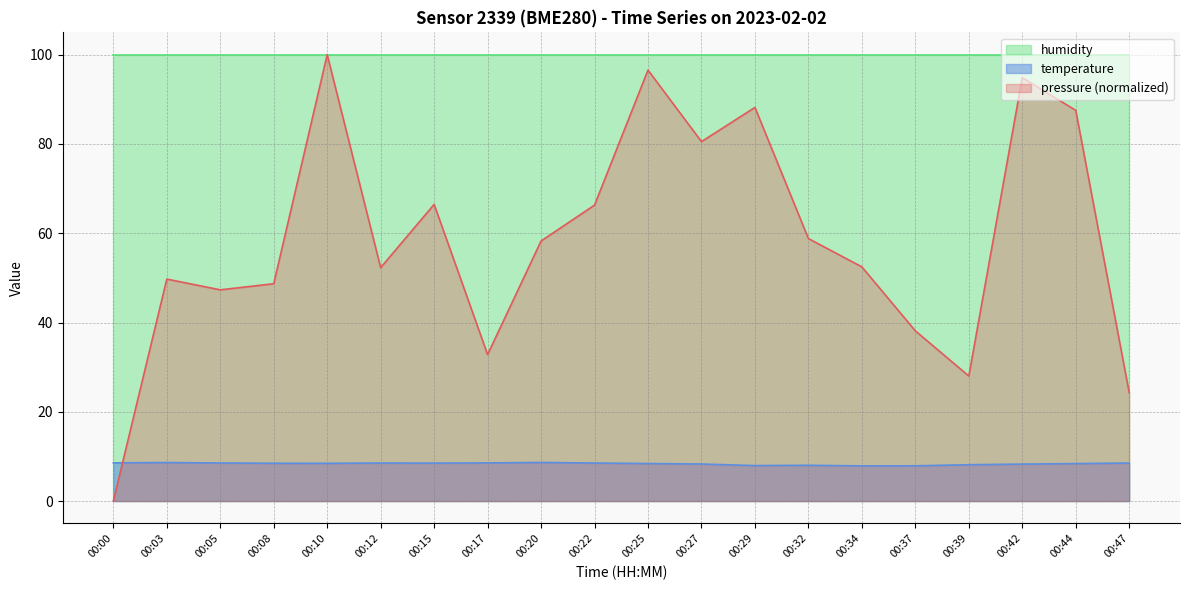

Rank the series at 00:17 from lowest to highest value.

temperature, pressure (normalized), humidity